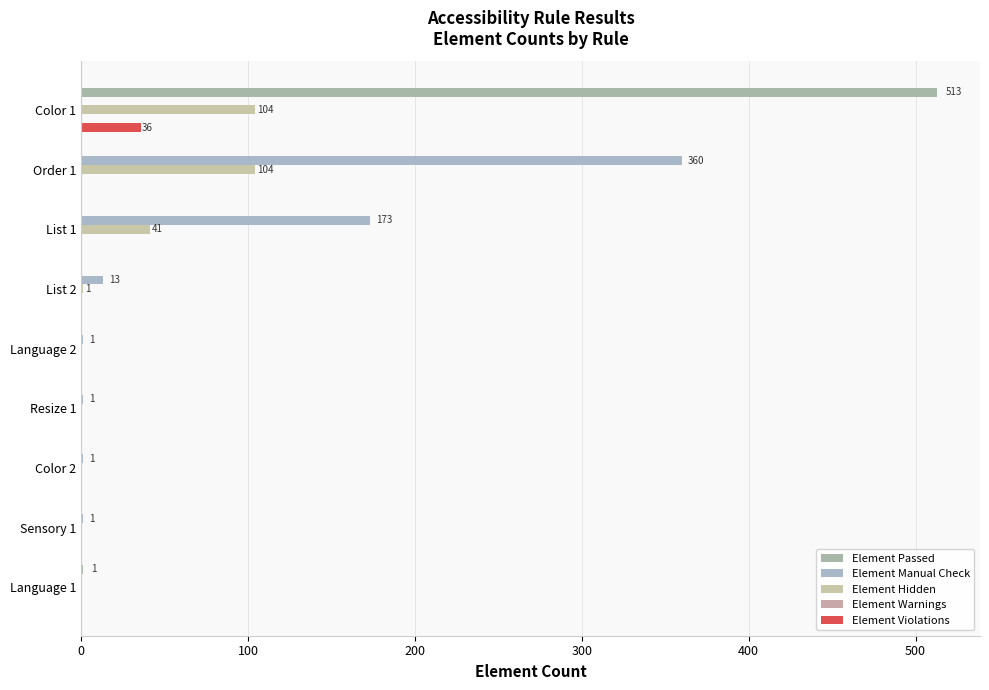

Reading left to right, extract all data points from this chart.

Element Passed: 513.0	0.0	0.0	0.0	0.0	0.0	0.0	0.0	1.0
Element Manual Check: 0.0	360.0	173.0	13.0	1.0	1.0	1.0	1.0	0.0
Element Hidden: 104.0	104.0	41.0	1.0	0.0	0.0	0.0	0.0	0.0
Element Warnings: 0.1	0.1	0.1	0.1	0.1	0.1	0.1	0.1	0.1
Element Violations: 36.0	0.0	0.0	0.0	0.0	0.0	0.0	0.0	0.0